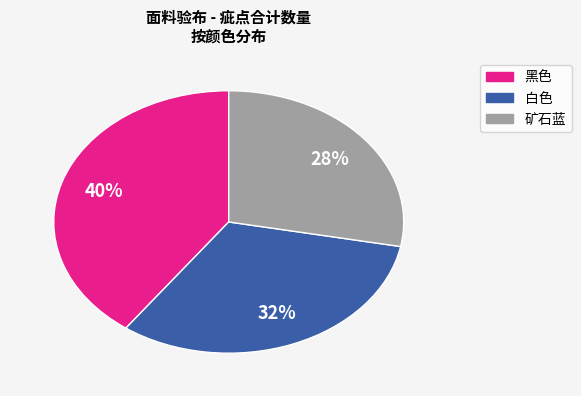

To the nearest percent, what is the difference between the largest and smallest slice percentages?

12%